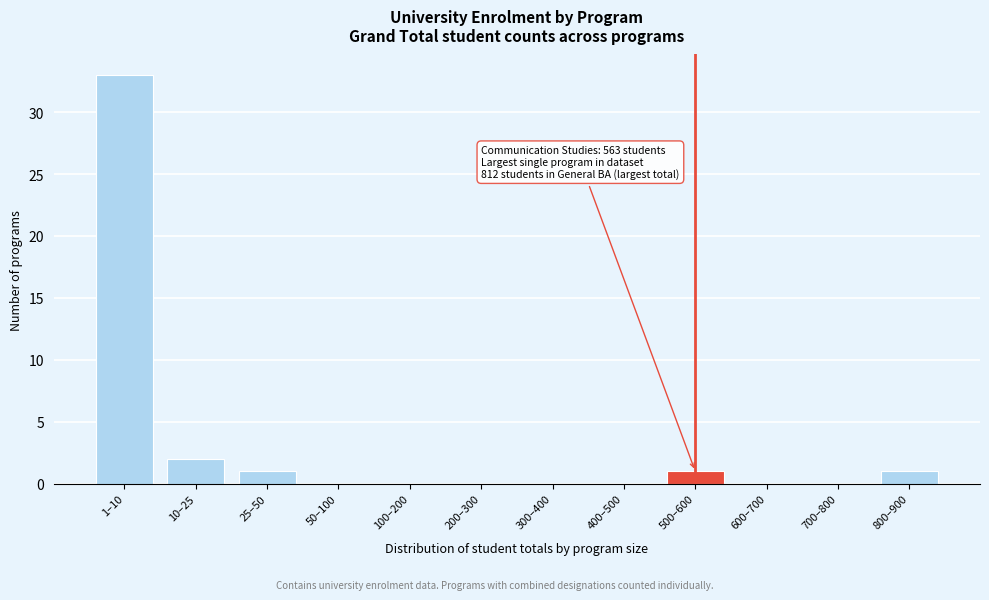

Reading right to left, what are all the values shown in this chart?

800–900=1	700–800=0	600–700=0	500–600=1	400–500=0	300–400=0	200–300=0	100–200=0	50–100=0	25–50=1	10–25=2	1–10=33